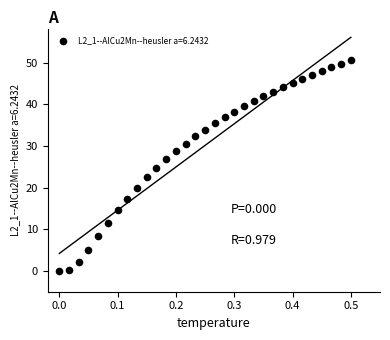

What is the range of Y values (max minus min)?

50.6